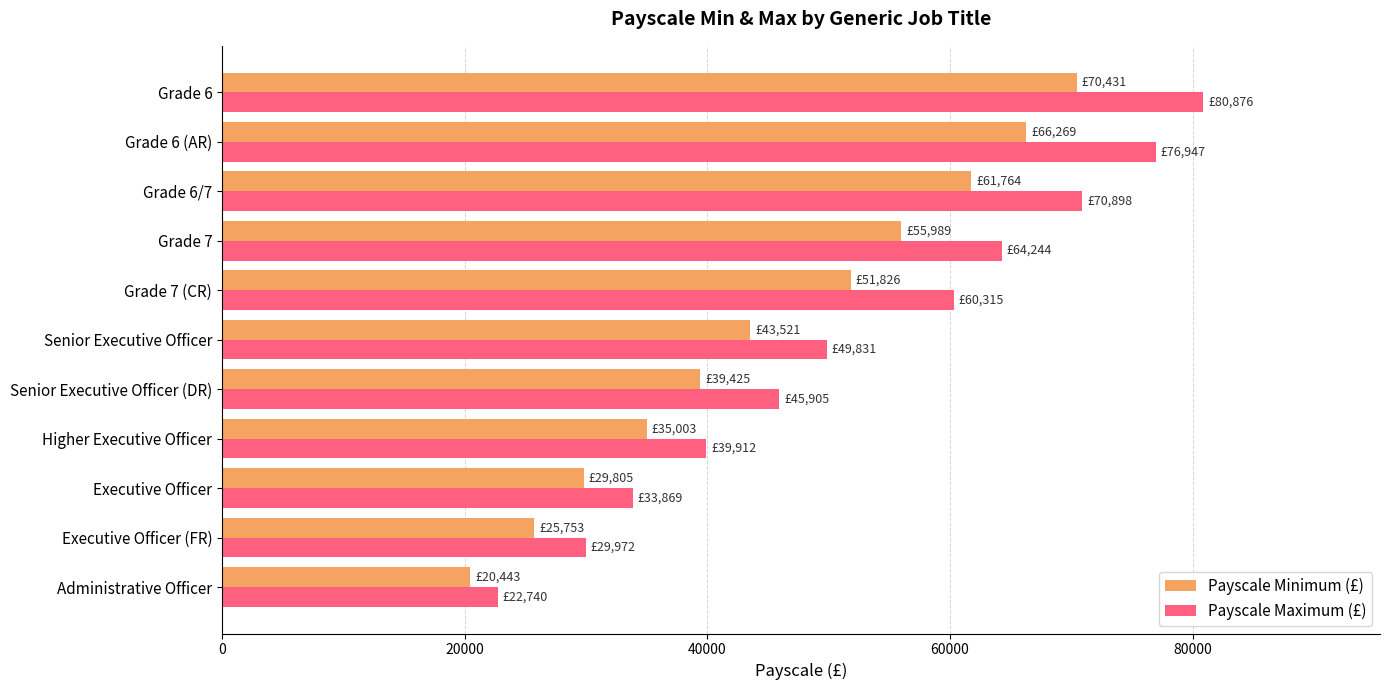

What is the total value across all series at Administrative Officer?

43183